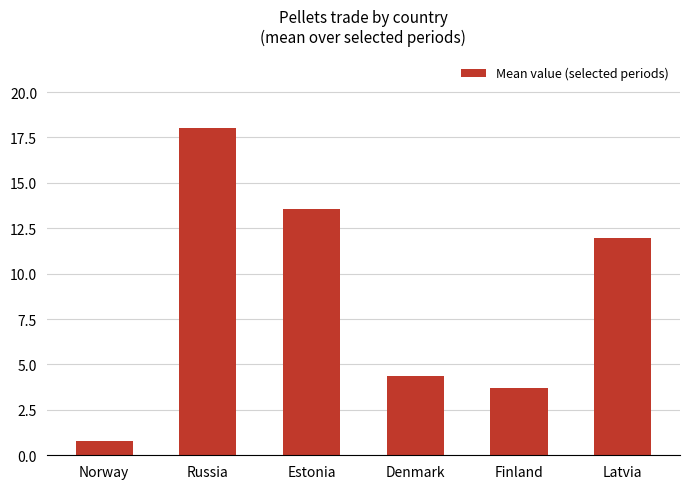

What is the greatest value displayed?

18.0